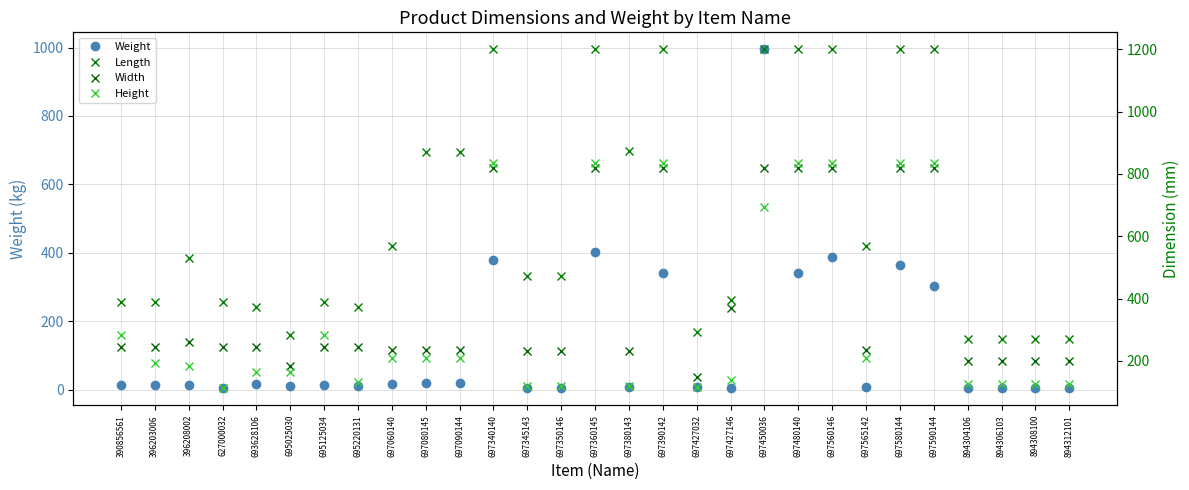

What is the sum of all Weight values?

3721.5